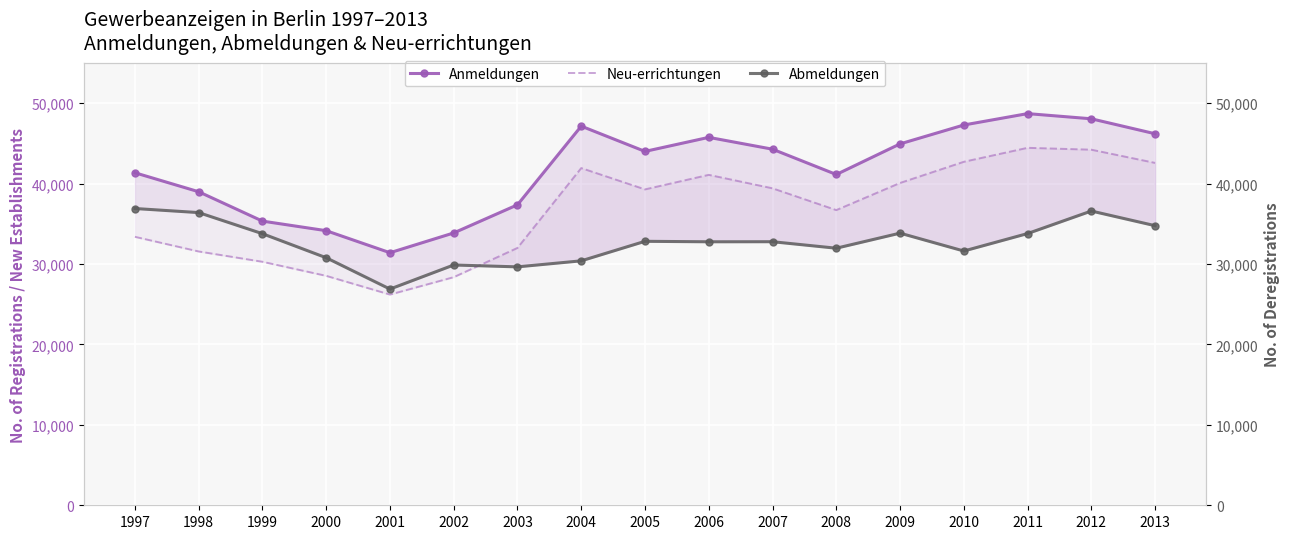

How many categories are shown in the chart?

17